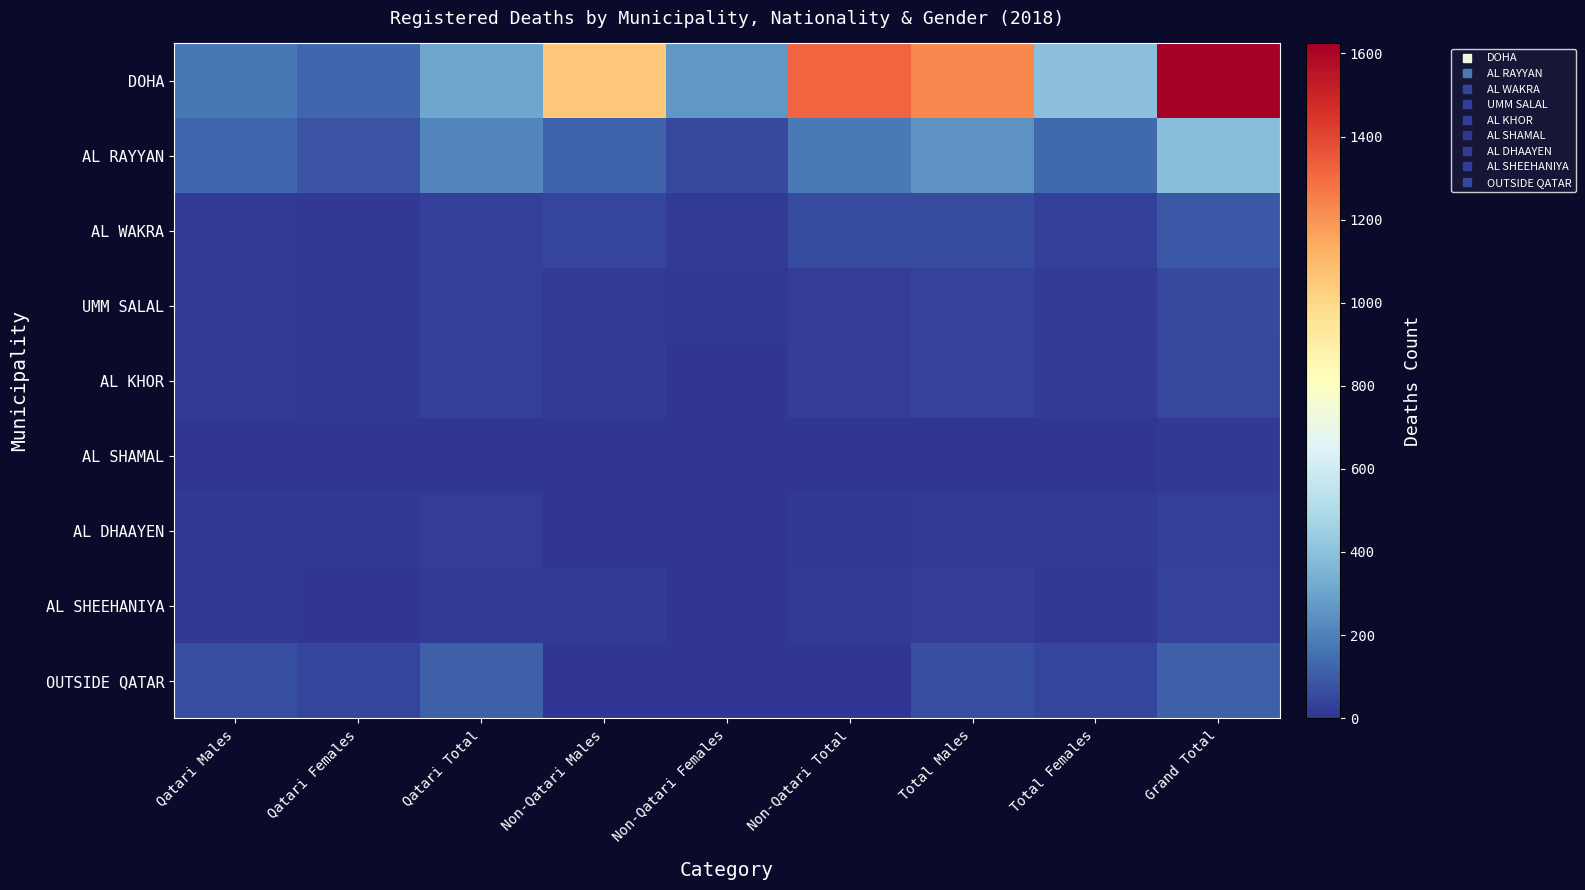

Reading left to right, list all the values displayed in this chart.

DOHA: Qatari Males=176	Qatari Females=132	Qatari Total=308	Non-Qatari Males=1052	Non-Qatari Females=264	Non-Qatari Total=1316	Total Males=1228	Total Females=396	Grand Total=1624
AL RAYYAN: Qatari Males=132	Qatari Females=78	Qatari Total=210	Non-Qatari Males=121	Non-Qatari Females=57	Non-Qatari Total=178	Total Males=253	Total Females=135	Grand Total=388
AL WAKRA: Qatari Males=19	Qatari Females=12	Qatari Total=31	Non-Qatari Males=44	Non-Qatari Females=17	Non-Qatari Total=61	Total Males=63	Total Females=29	Grand Total=92
UMM SALAL: Qatari Males=18	Qatari Females=10	Qatari Total=28	Non-Qatari Males=15	Non-Qatari Females=8	Non-Qatari Total=23	Total Males=33	Total Females=18	Grand Total=51
AL KHOR: Qatari Males=19	Qatari Females=9	Qatari Total=28	Non-Qatari Males=16	Non-Qatari Females=4	Non-Qatari Total=20	Total Males=35	Total Females=13	Grand Total=48
AL SHAMAL: Qatari Males=2	Qatari Females=1	Qatari Total=3	Non-Qatari Males=3	Non-Qatari Females=1	Non-Qatari Total=4	Total Males=5	Total Females=2	Grand Total=7
AL DHAAYEN: Qatari Males=12	Qatari Females=11	Qatari Total=23	Non-Qatari Males=5	Non-Qatari Females=3	Non-Qatari Total=8	Total Males=17	Total Females=14	Grand Total=31
AL SHEEHANIYA: Qatari Males=10	Qatari Females=4	Qatari Total=14	Non-Qatari Males=14	Non-Qatari Females=5	Non-Qatari Total=19	Total Males=24	Total Females=9	Grand Total=33
OUTSIDE QATAR: Qatari Males=67	Qatari Females=44	Qatari Total=111	Non-Qatari Males=0	Non-Qatari Females=0	Non-Qatari Total=0	Total Males=67	Total Females=44	Grand Total=111